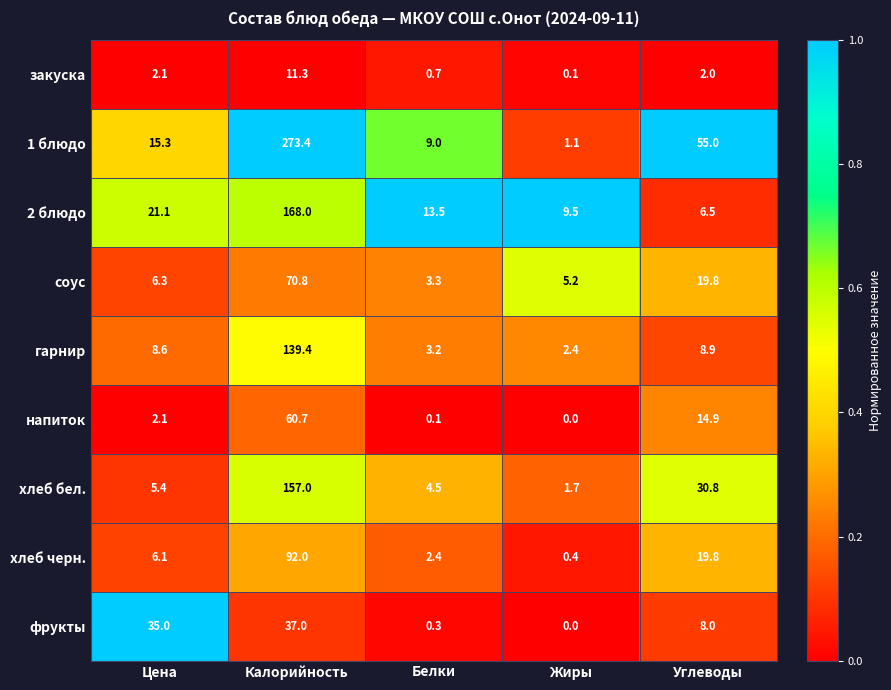

What is the sum of all гарнир values?

162.5